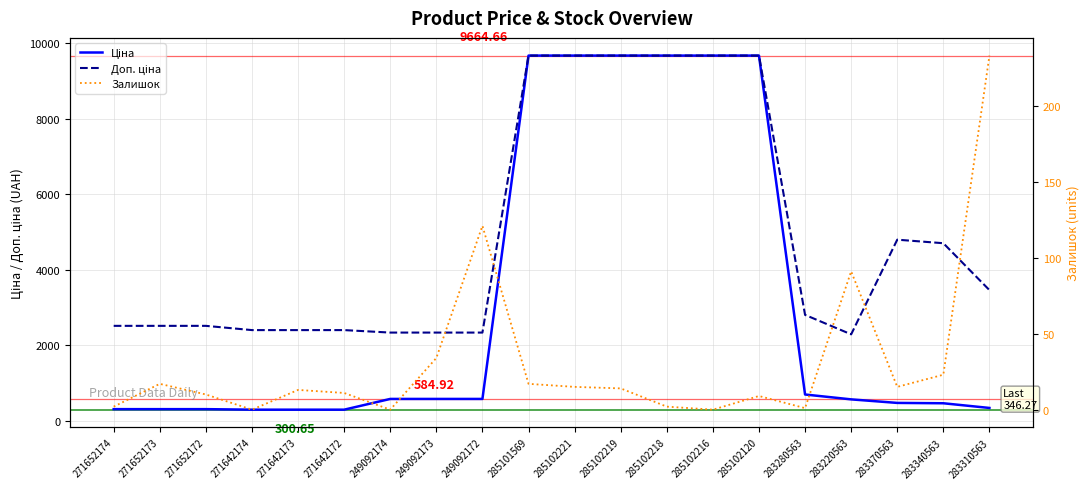

Rank the series at 285102219 from highest to lowest value.

Ціна, Доп. ціна, Залишок